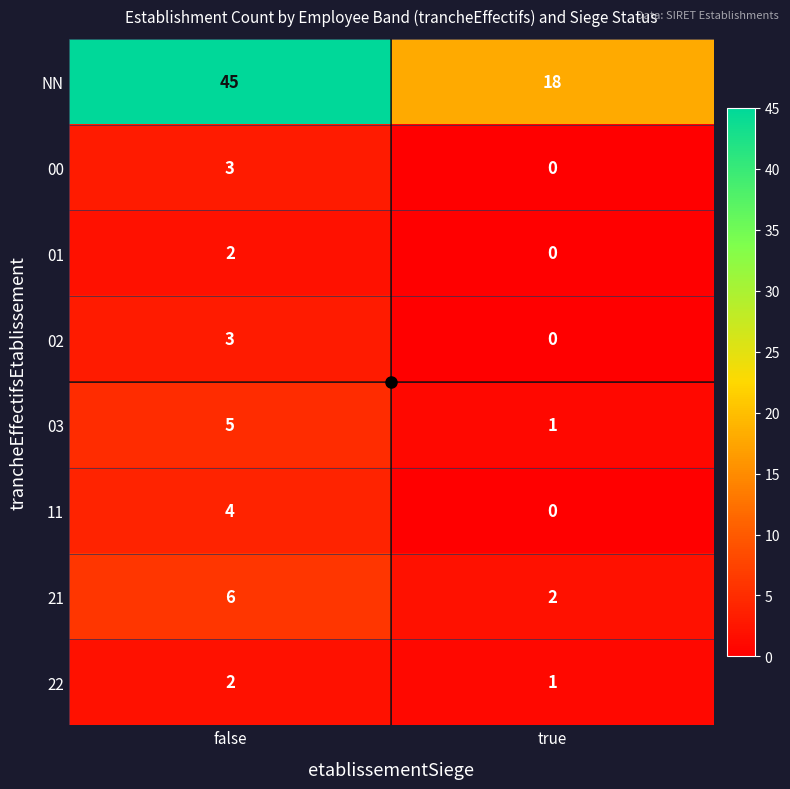

List the labels in order of 00 value, largest first.

false, true